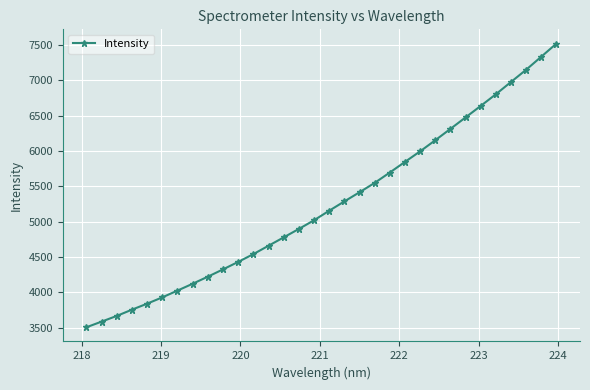

How many data points are above 5155?

16